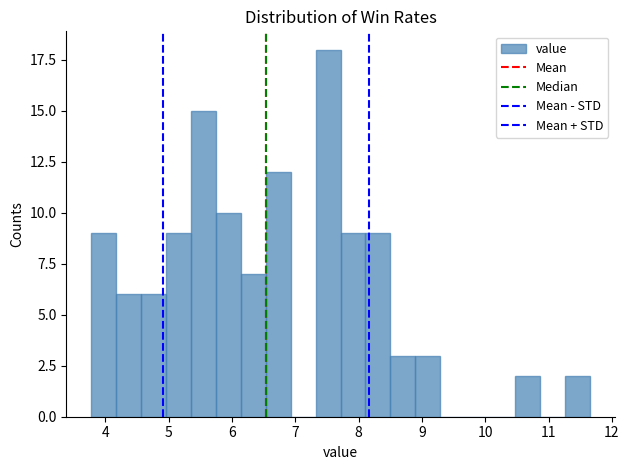

Around what value on the x-axis is the tallest bar? Give the approximate position of its centre, as read against the axis.

7.5